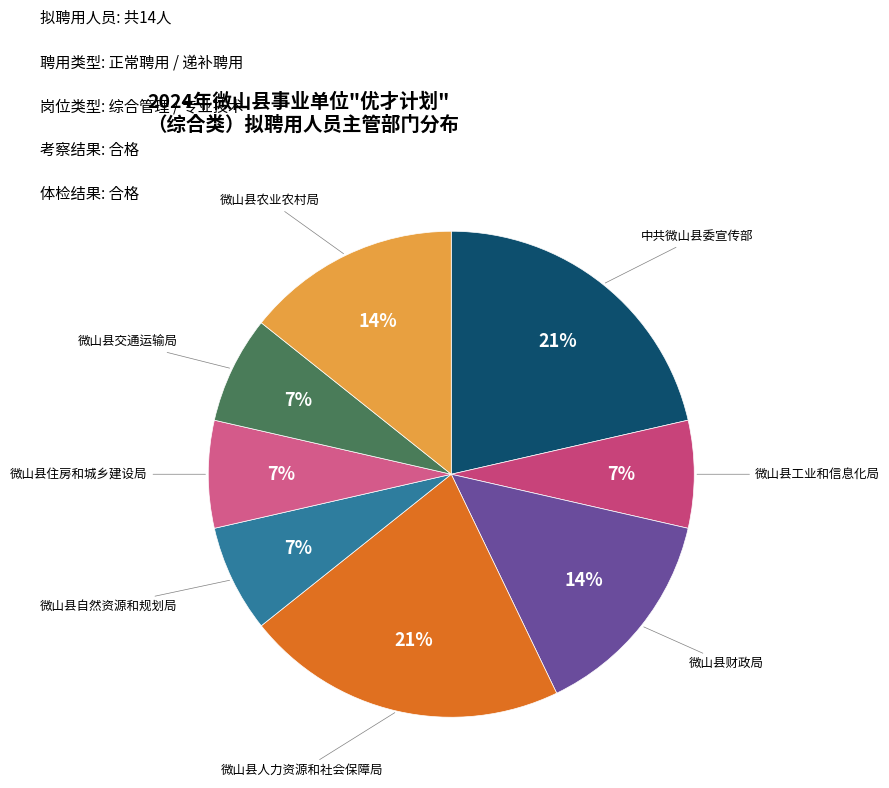

How many segments does this pie chart have?

8